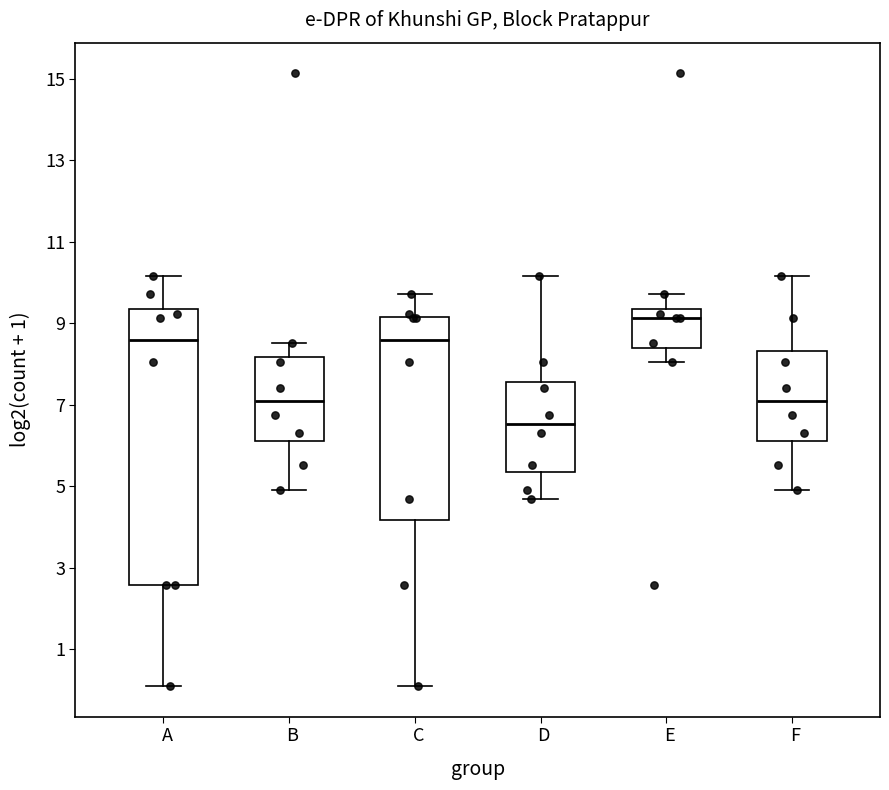

Where does the lower whisker of the box for B end on the y-axis? The values are not printed on the chart, so give them approximately, as read against the axis.

5.0